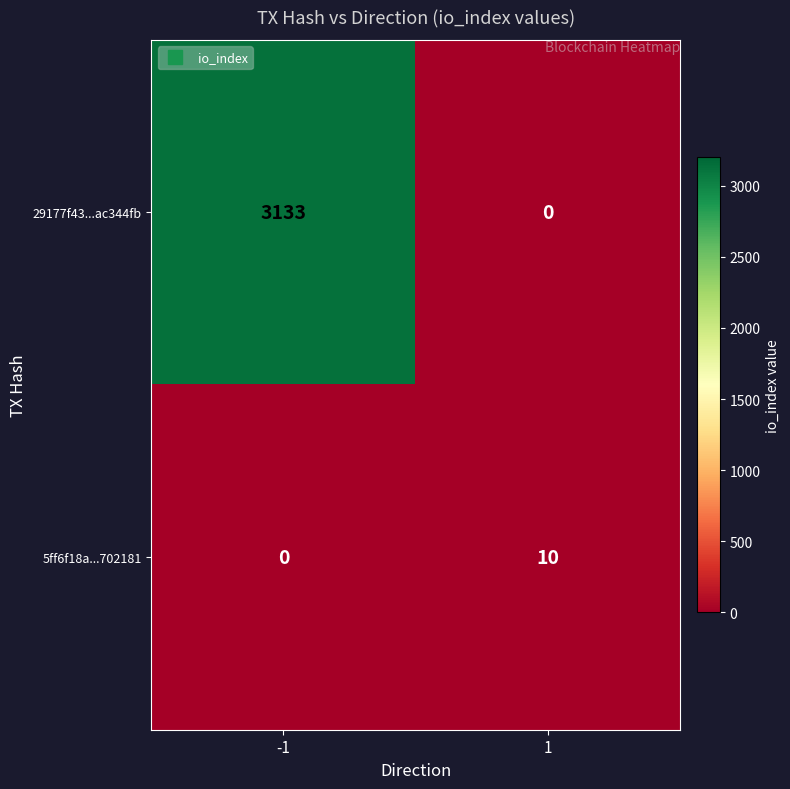

What is the spread (max minus min) of values at -1?

3133